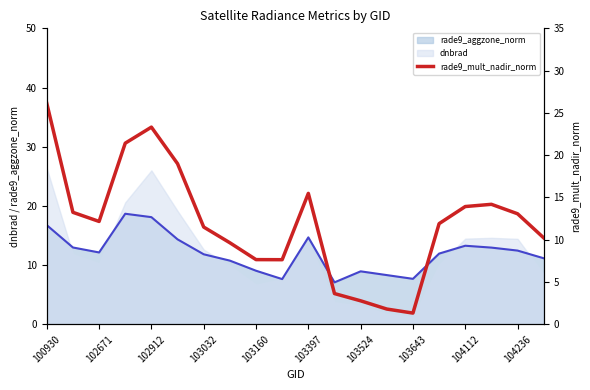

True or false: dnbrad has a value of 15.3 at 100930.

False